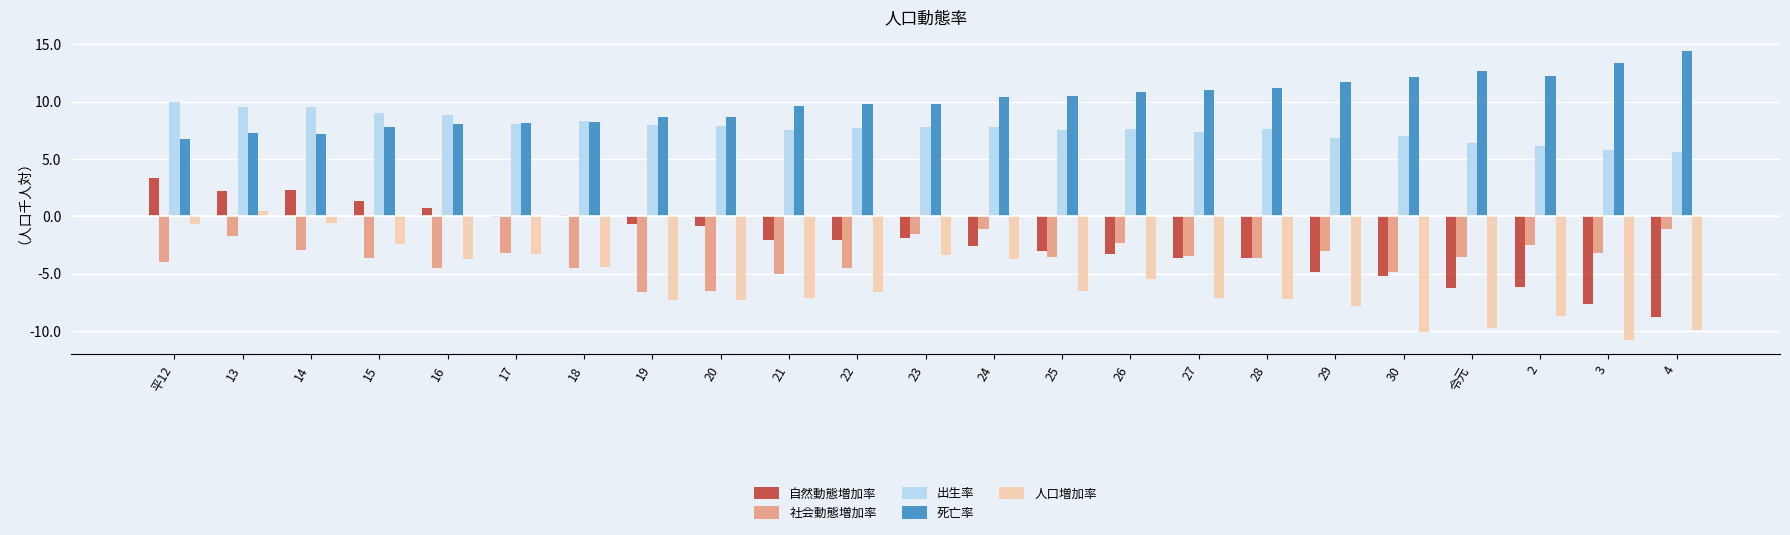

Is the value of 自然動態増加率 at 3 greater than the value of 人口増加率 at 14?

No